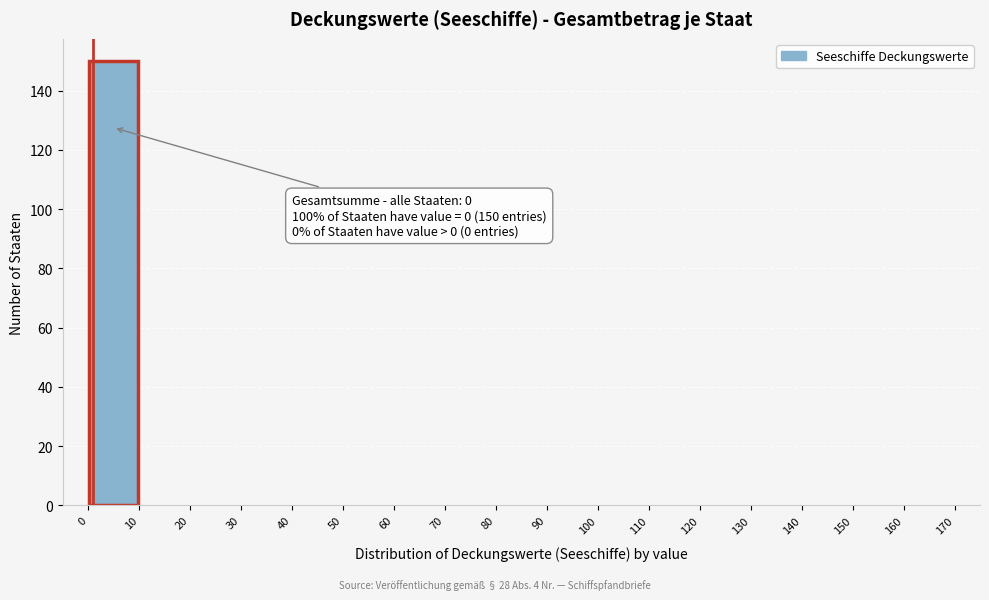

Which range on the x-axis has the tallest bar?

0 to 10